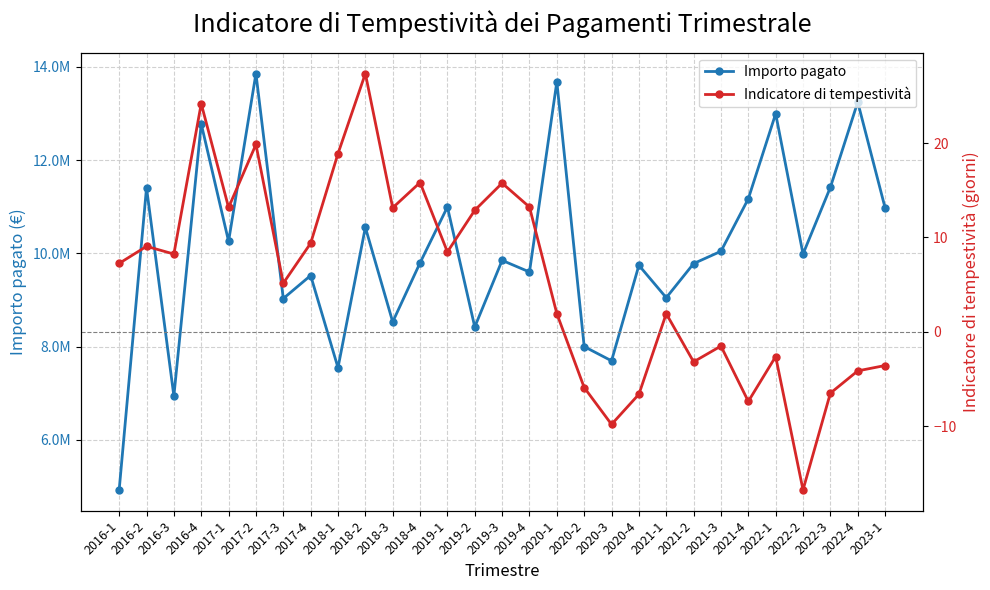

At how many categories does at least one series exceed 10871412?

10